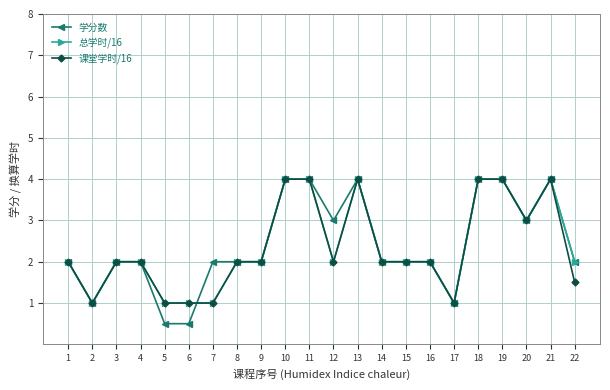

What is the sum of all 总学时/16 values?

52.0